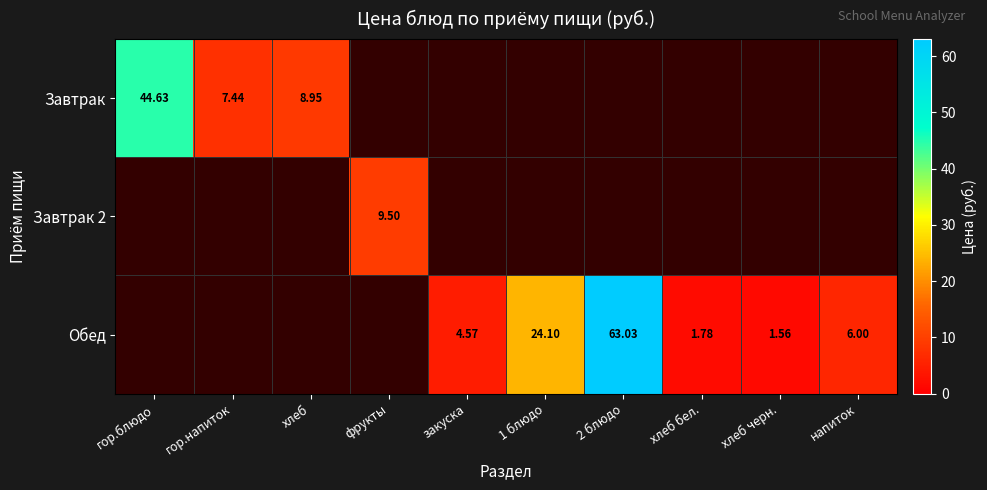

Rank the series at гор.напиток from lowest to highest value.

Завтрак, Завтрак 2, Обед